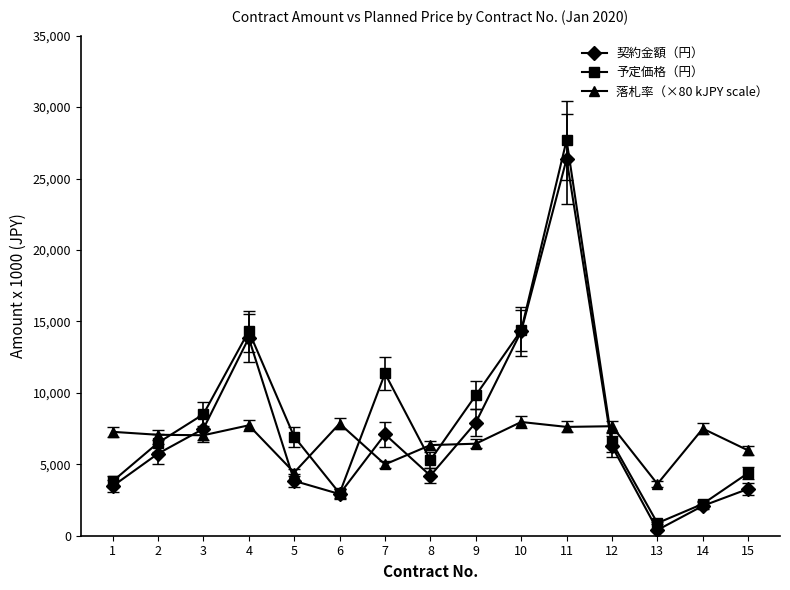

How many lines are shown in the chart?

3